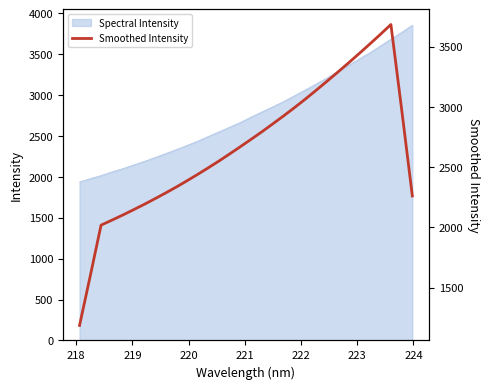

How many points are higher than both their immediate neighbors (excluding endpoints)?

1